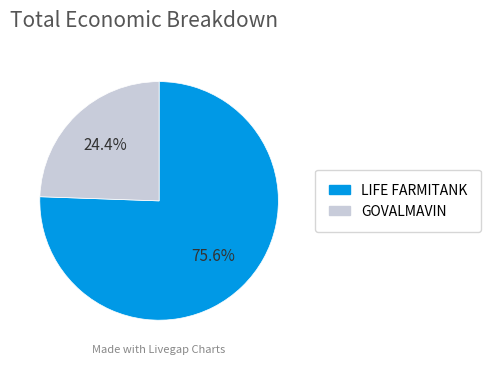

What is the ratio of the value at GOVALMAVIN to the value at LIFE FARMITANK?

0.3